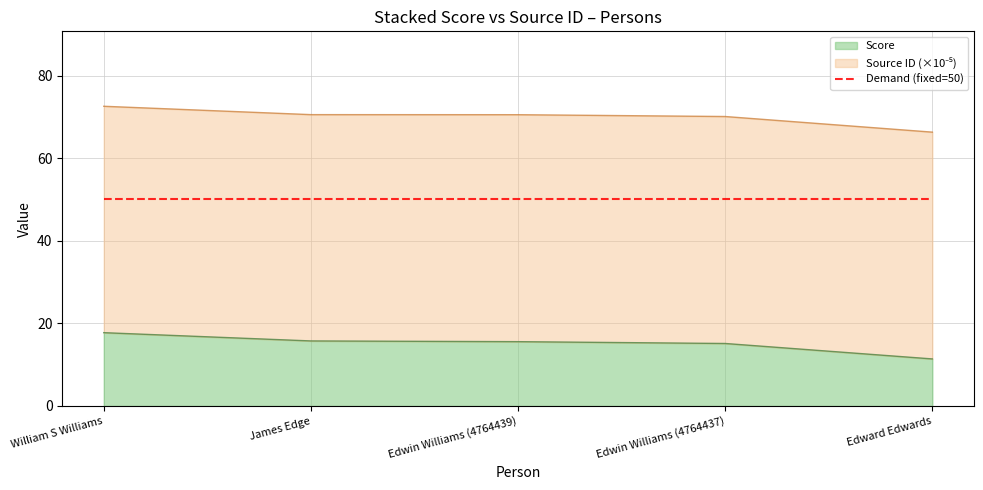

What is the value of the 3rd point from the left?

15.6